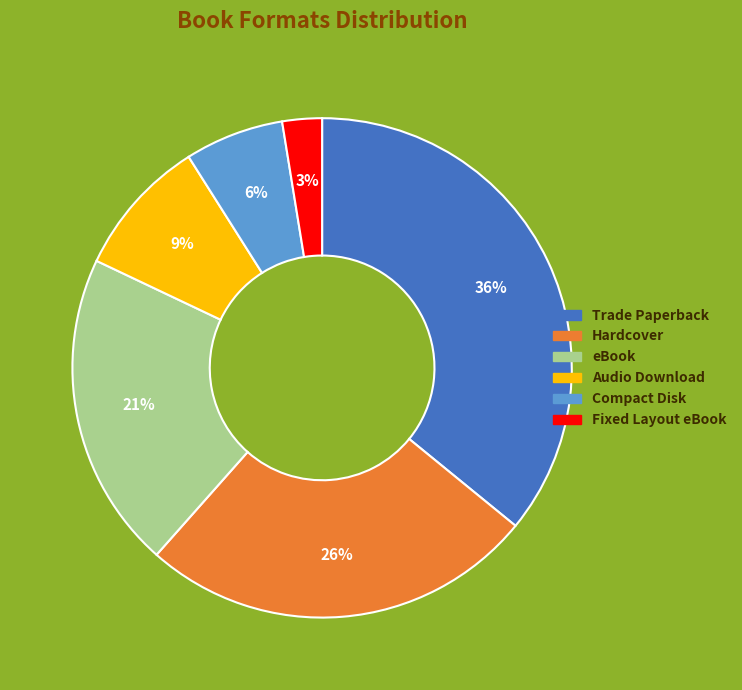

Which slice is the smallest?

Fixed Layout eBook